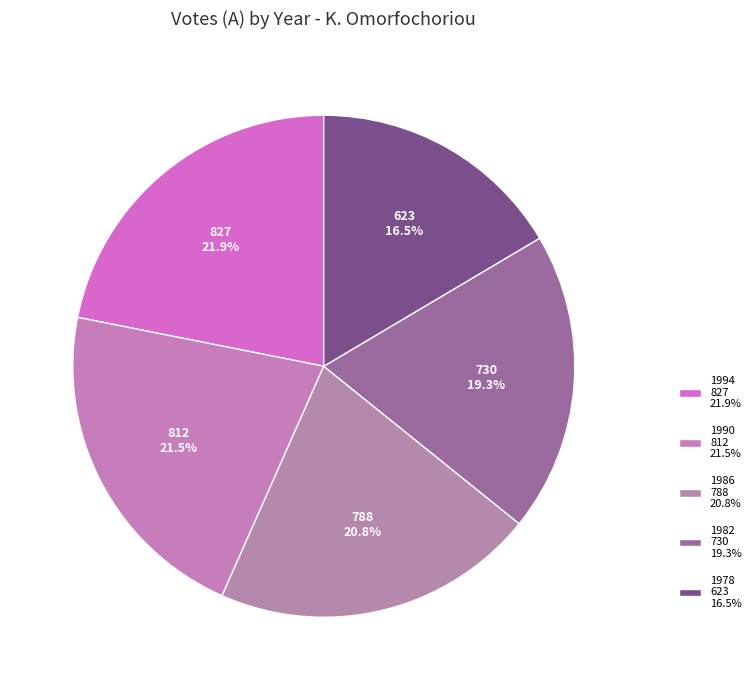

What percentage do 1978 and 1990 together represent?

38.0%